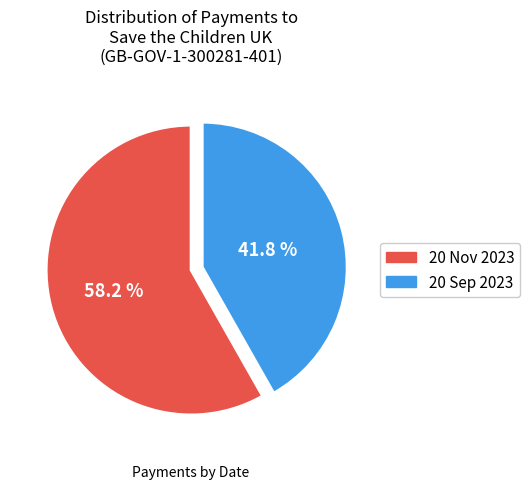

Rank the categories by value from lowest to highest.

20 Sep 2023, 20 Nov 2023